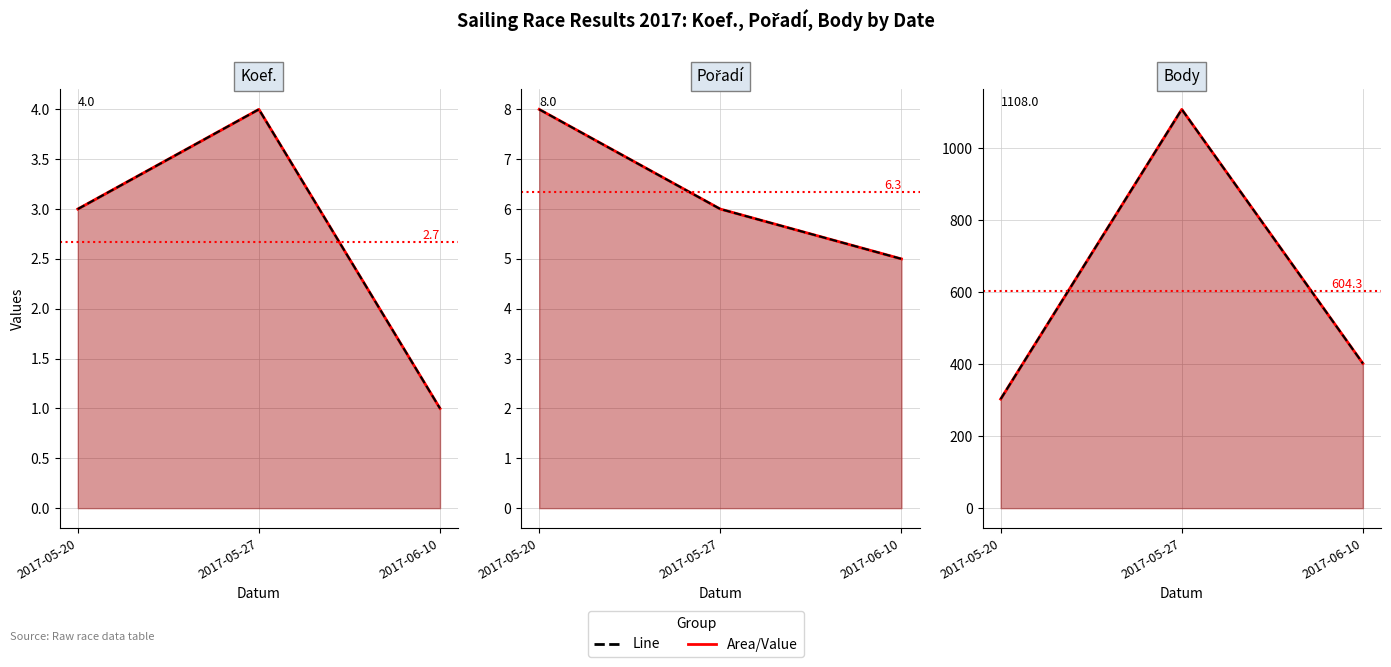

Which category has the lowest value in the Koef. (line) series?

2017-06-10